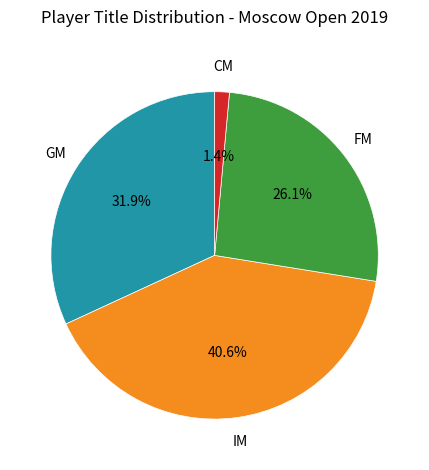

Is there a majority slice in this chart?

No